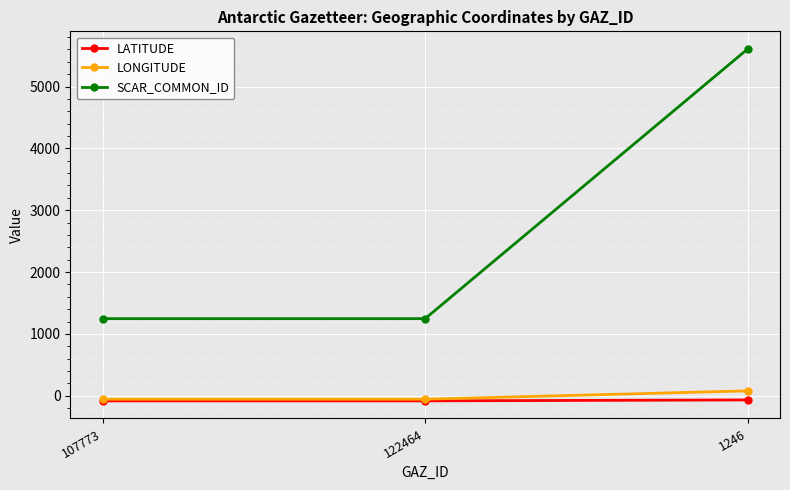

How many lines are shown in the chart?

3